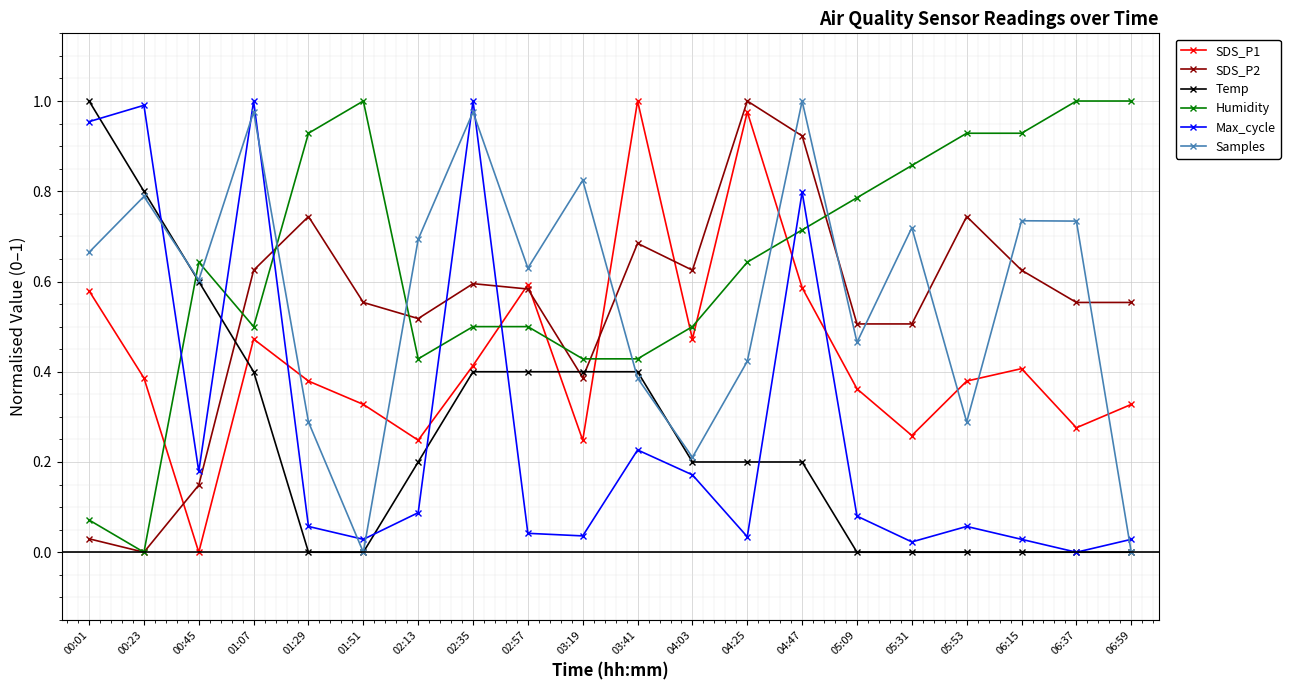

Does the chart display data point markers on the line(s)?

Yes